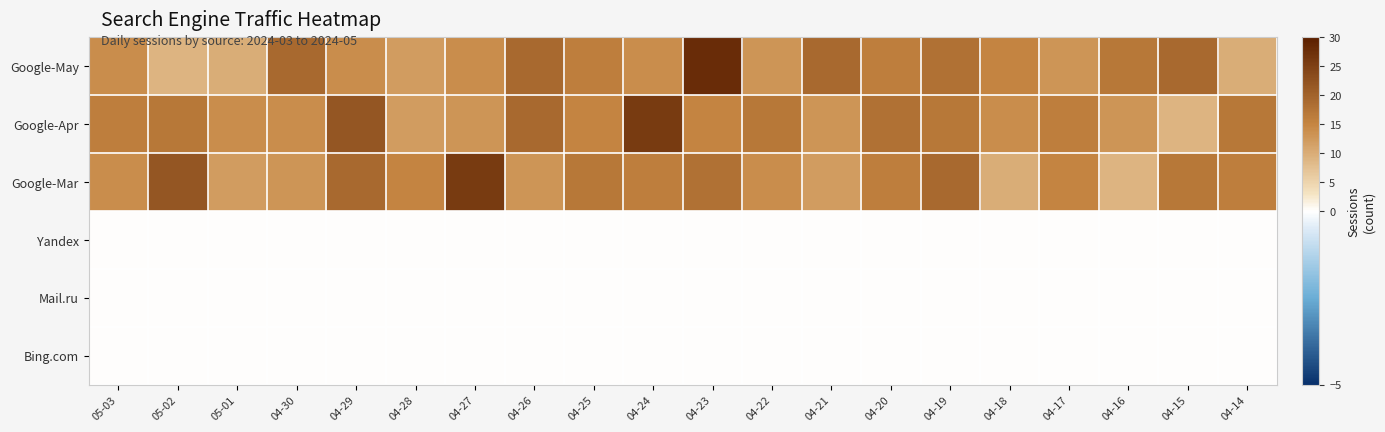

At how many categories does at least one series exceed 13?

20